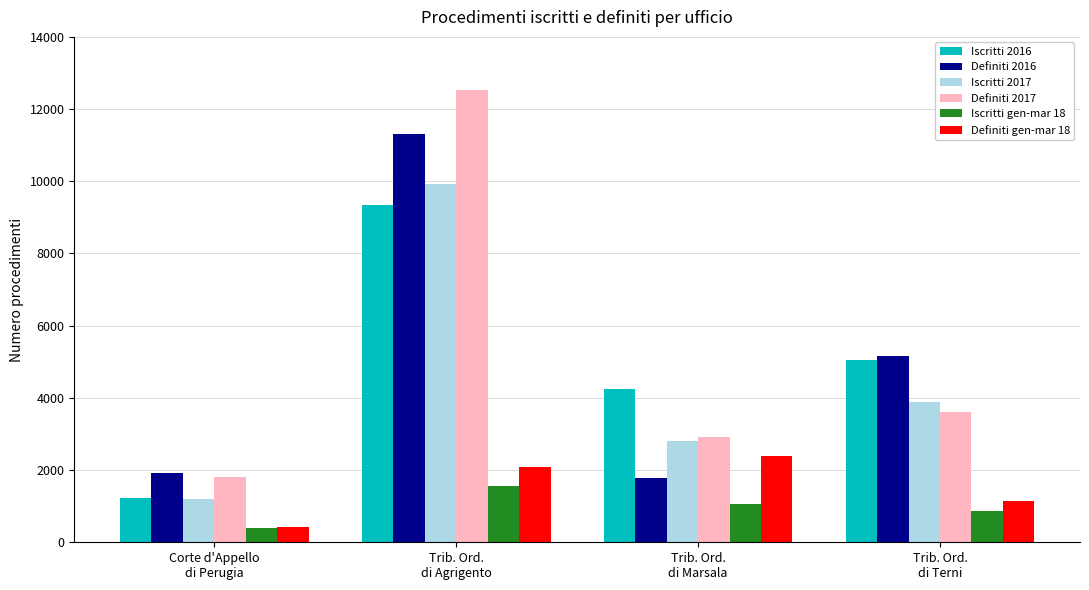

The value of Iscritti gen-mar 18 at Trib. Ord.
di Terni is 858. True or false?

True